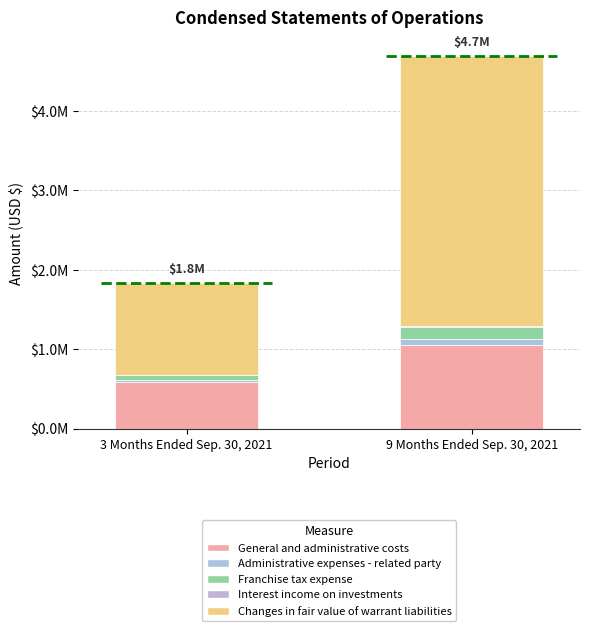

Is it true that Interest income on investments equals 1920 at 3 Months Ended Sep. 30, 2021?

False